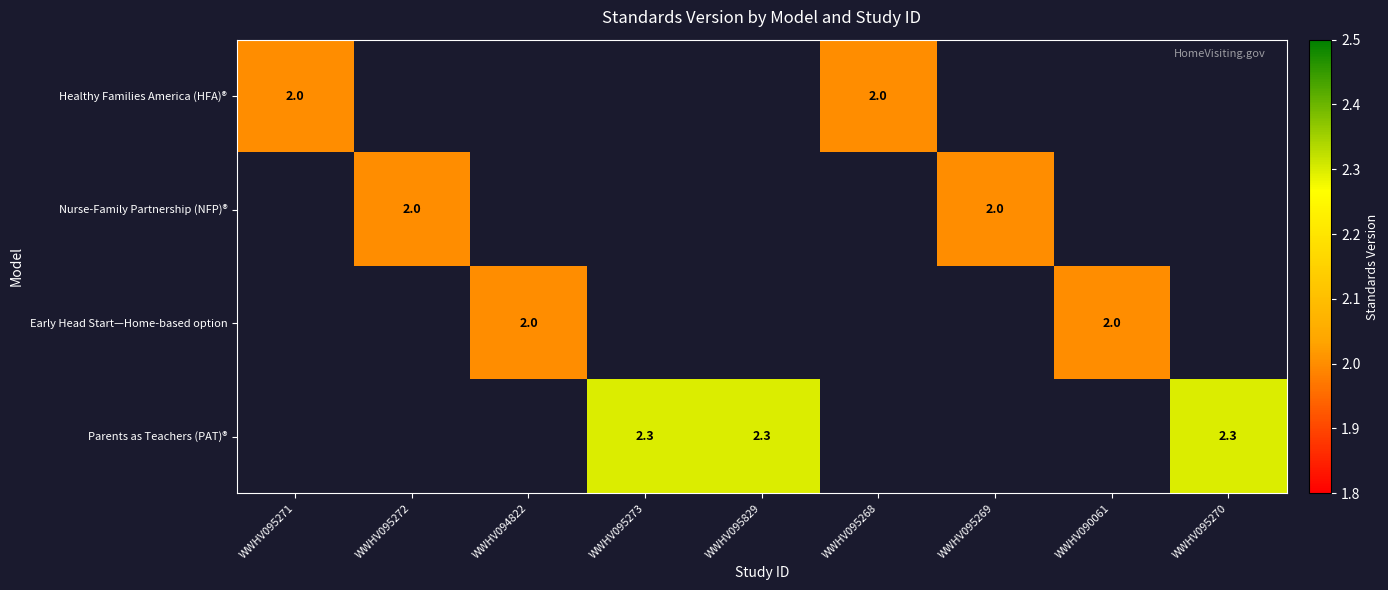

True or false: Nurse-Family Partnership (NFP)® has a value of 3.1 at WWHV095269.

False